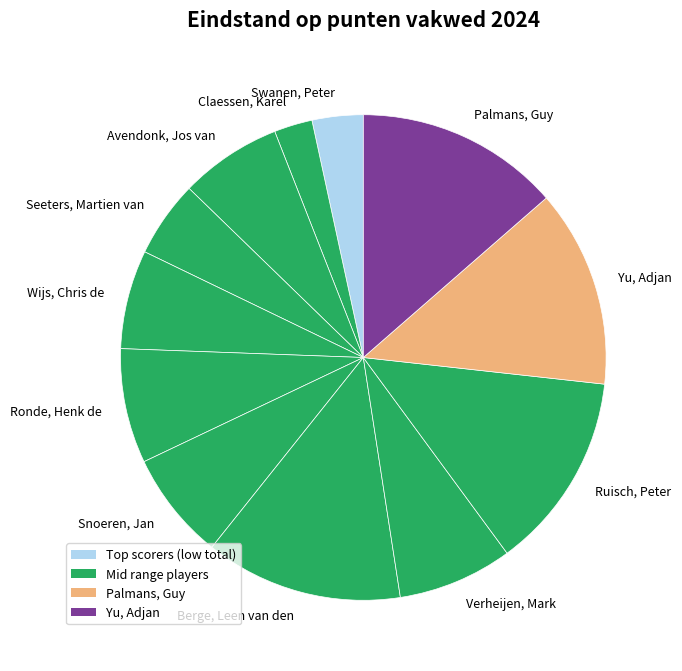

Do Avendonk, Jos van and Verheijen, Mark together represent more than half of the pie?

No